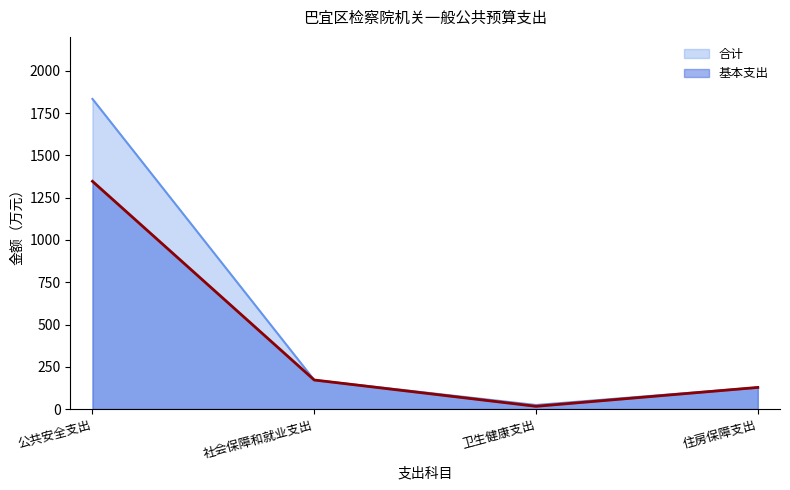

Between 社会保障和就业支出 and 住房保障支出, which series saw the biggest shift?

合计